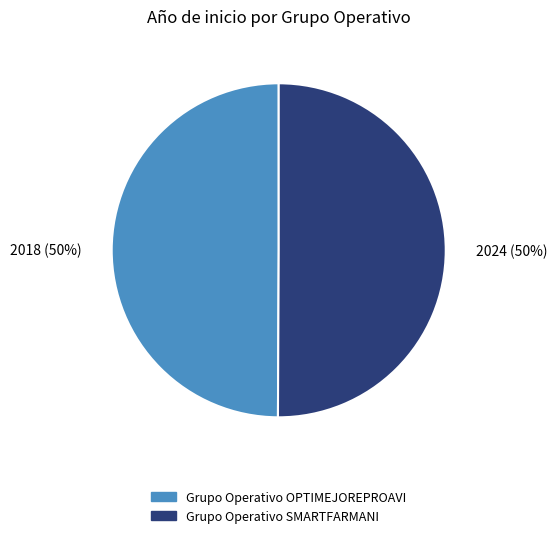

To the nearest percent, what portion does Grupo Operativo SMARTFARMANI represent?

50%